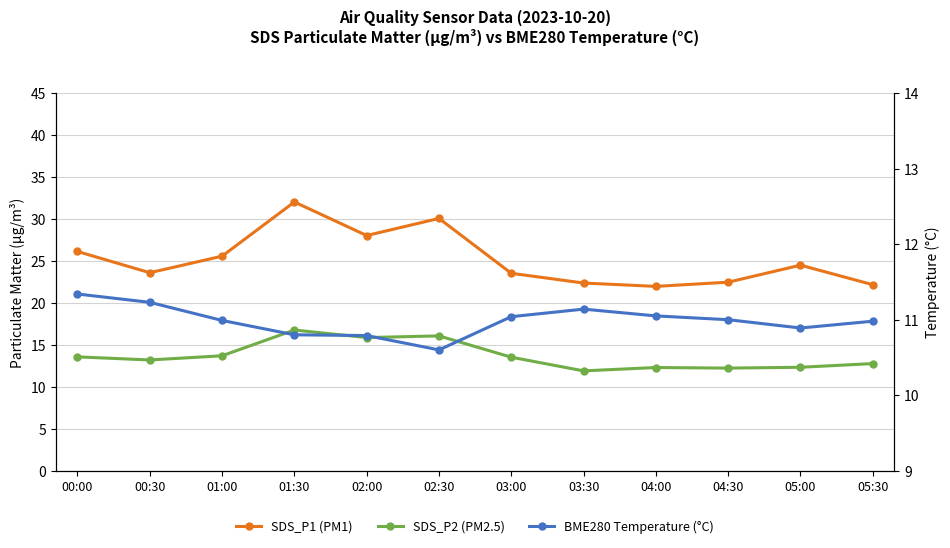

Reading right to left, transcribe all the data shown in this chart.

SDS_P1 (PM1): 22.2	24.5	22.5	22.0	22.4	23.5	30.1	28.0	32.0	25.6	23.6	26.1
SDS_P2 (PM2.5): 12.8	12.3	12.2	12.3	11.9	13.5	16.1	15.9	16.8	13.7	13.2	13.6
BME280 Temperature (°C): 11.0	10.9	11.0	11.1	11.1	11.0	10.6	10.8	10.8	11.0	11.2	11.3